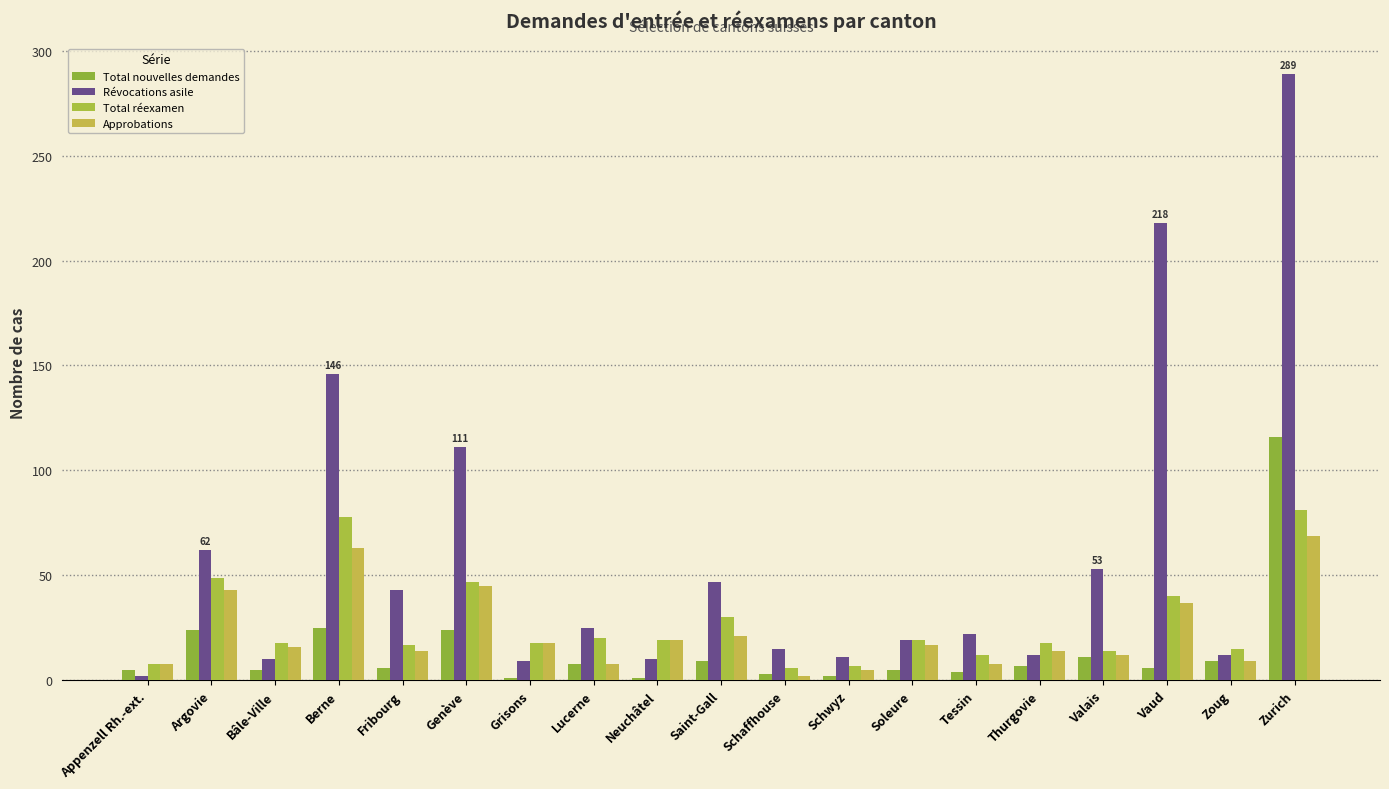

Reading left to right, what are all the values shown in this chart?

Total nouvelles demandes: 5	24	5	25	6	24	1	8	1	9	3	2	5	4	7	11	6	9	116
Révocations asile: 2	62	10	146	43	111	9	25	10	47	15	11	19	22	12	53	218	12	289
Total réexamen: 8	49	18	78	17	47	18	20	19	30	6	7	19	12	18	14	40	15	81
Approbations: 8	43	16	63	14	45	18	8	19	21	2	5	17	8	14	12	37	9	69